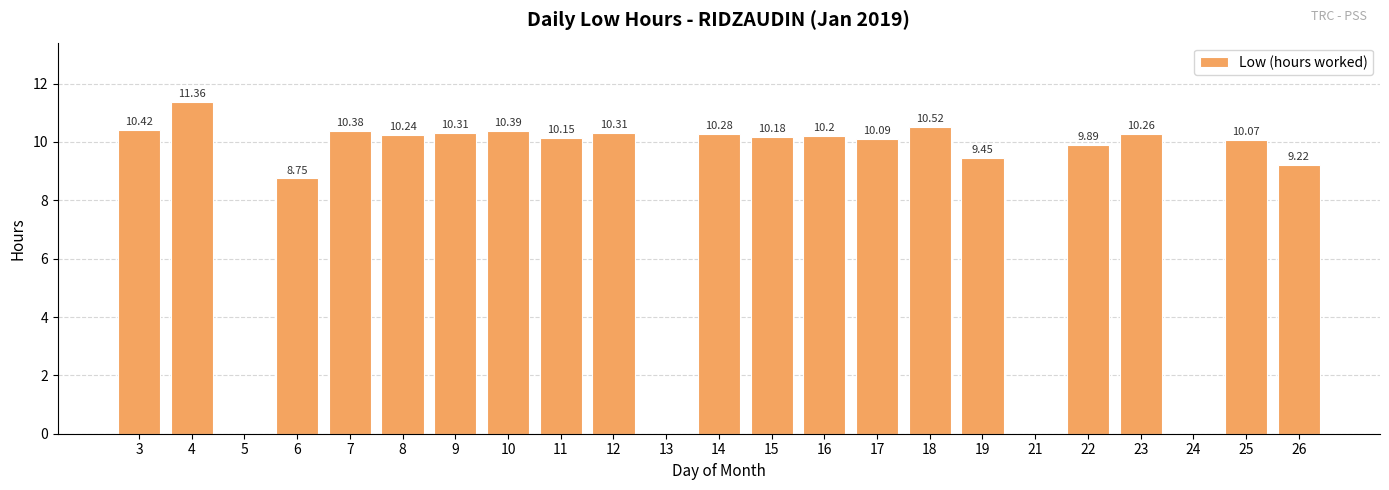

Is it true that the value at 7 is 4.0?

False